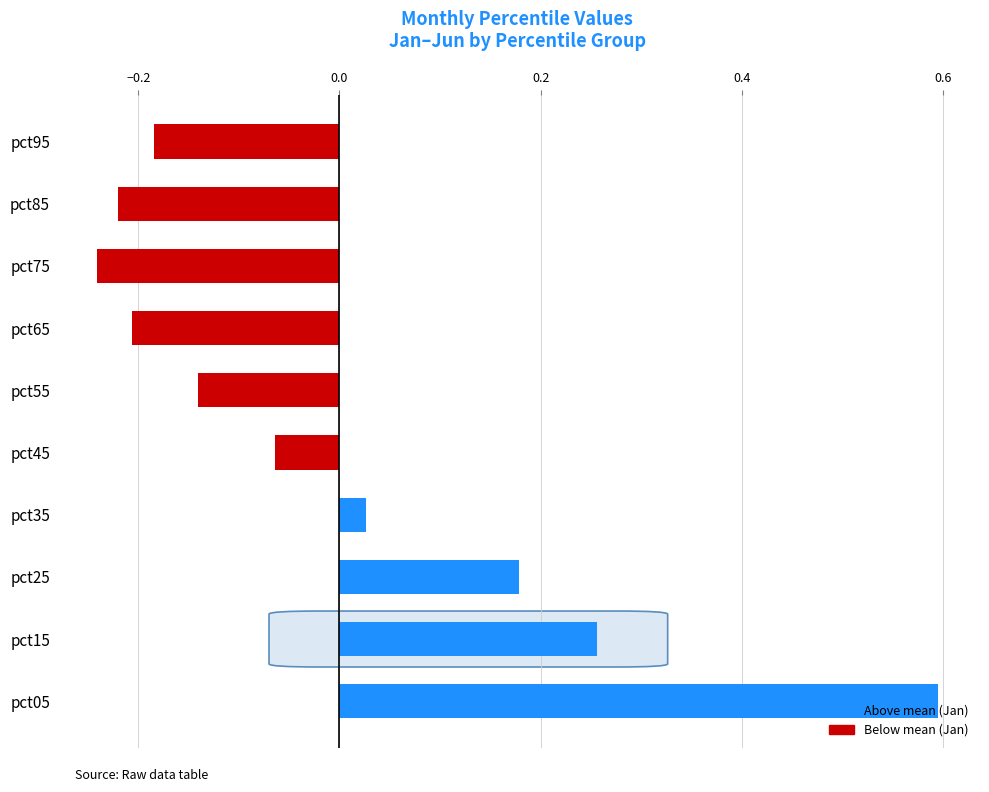

What is the greatest value displayed?

0.6